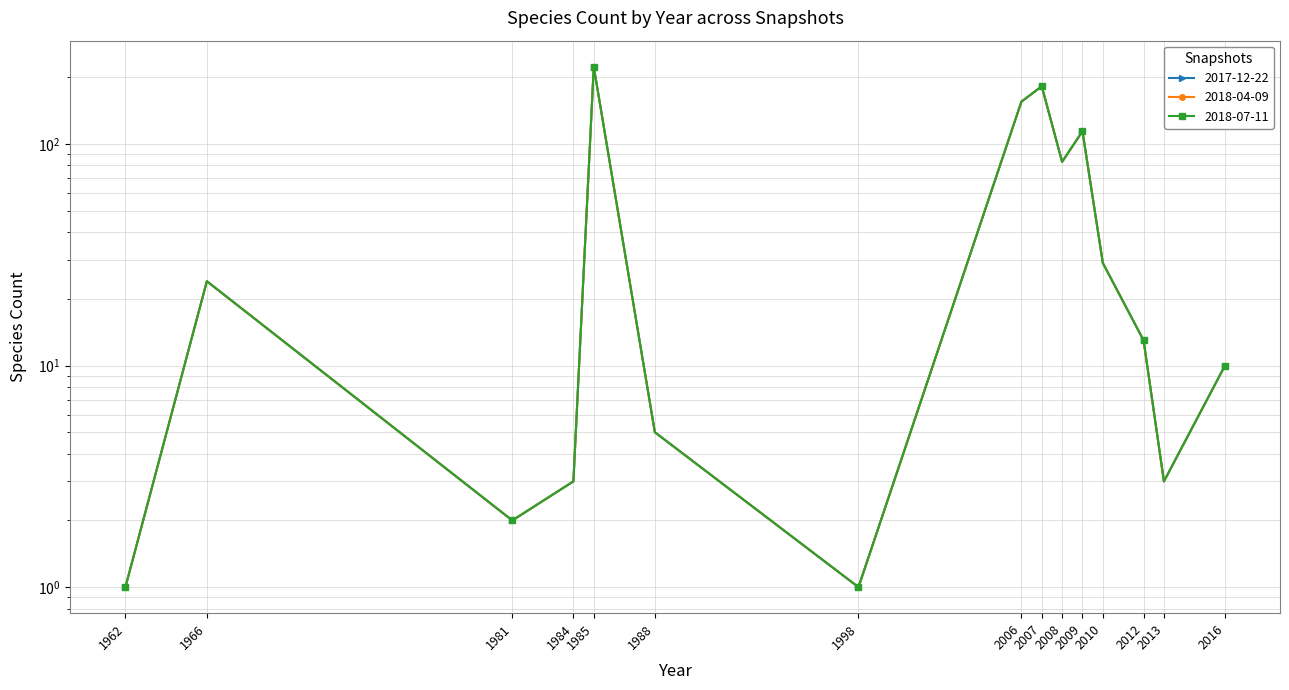

Reading left to right, list all the values displayed in this chart.

2017-12-22: 1962=1	1966=24	1981=2	1984=3	1985=223	1988=5	1998=1	2006=155	2007=182	2008=83	2009=114	2010=29	2012=13	2013=3	2016=10
2018-04-09: 1962=1	1966=24	1981=2	1984=3	1985=223	1988=5	1998=1	2006=155	2007=182	2008=83	2009=114	2010=29	2012=13	2013=3	2016=10
2018-07-11: 1962=1	1966=24	1981=2	1984=3	1985=223	1988=5	1998=1	2006=155	2007=182	2008=83	2009=114	2010=29	2012=13	2013=3	2016=10